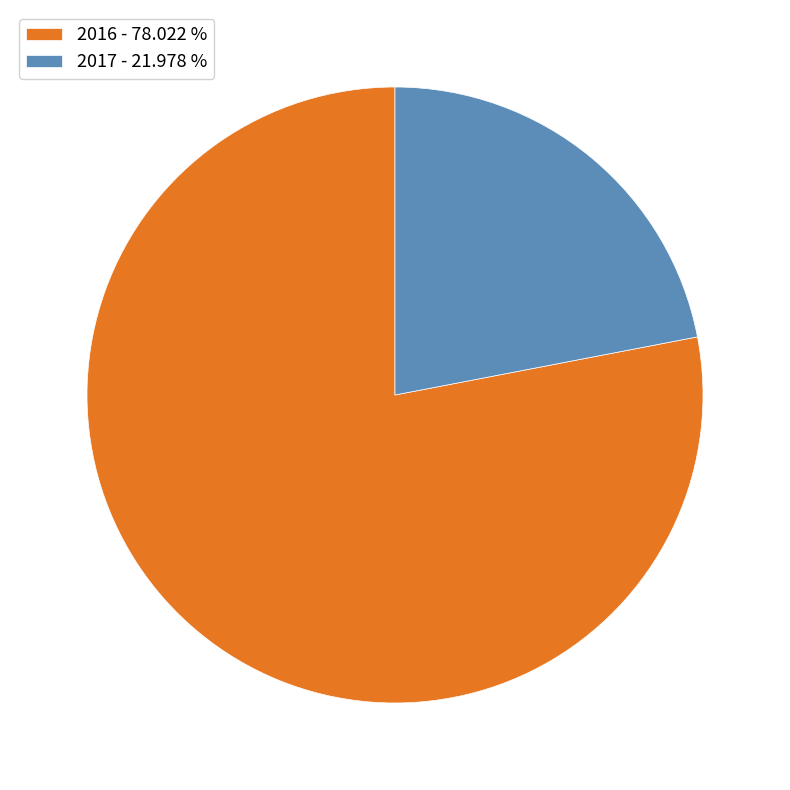

Between 2017 and 2016, which is larger?

2016